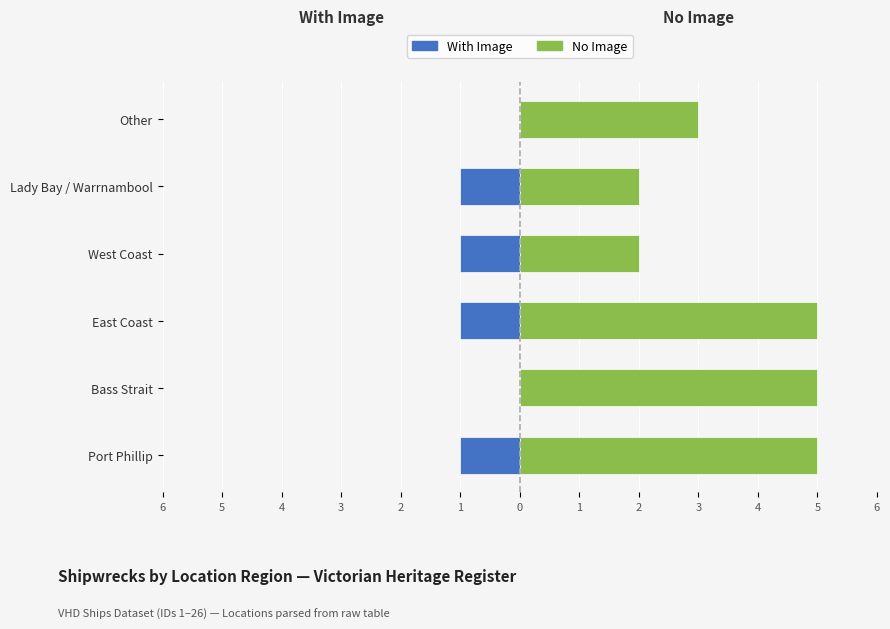

What is the average value of the No Image series?

4